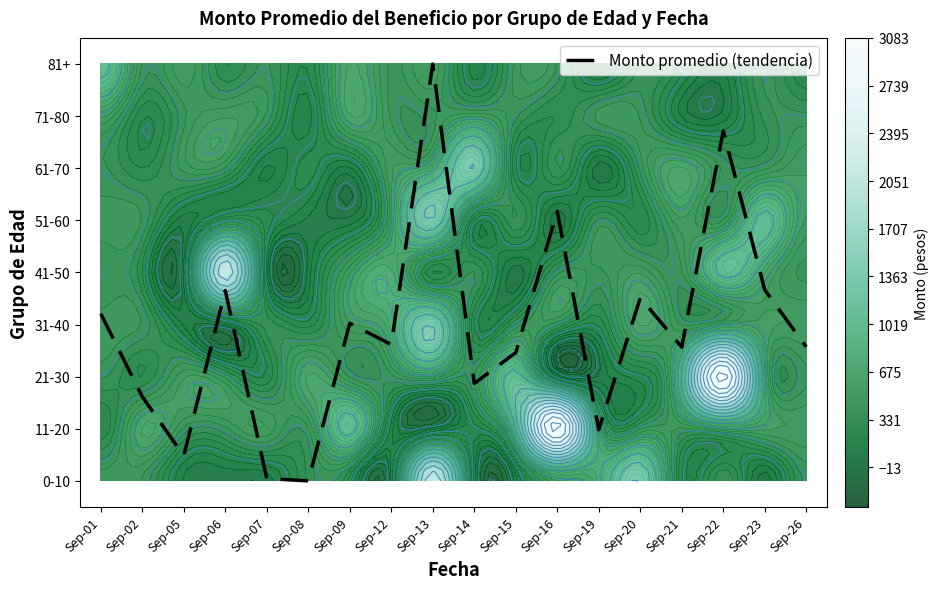

What is the sum of all values?

52.2